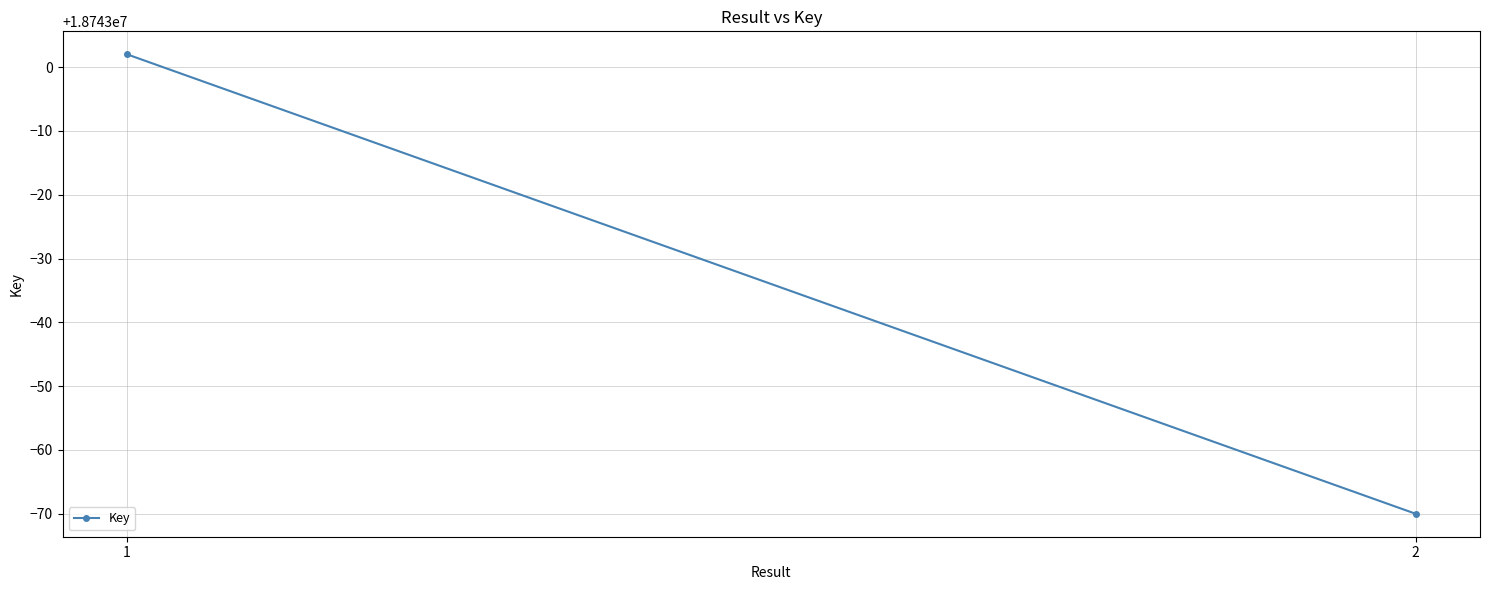

Reading left to right, what are all the values shown in this chart?

18743002	18742930